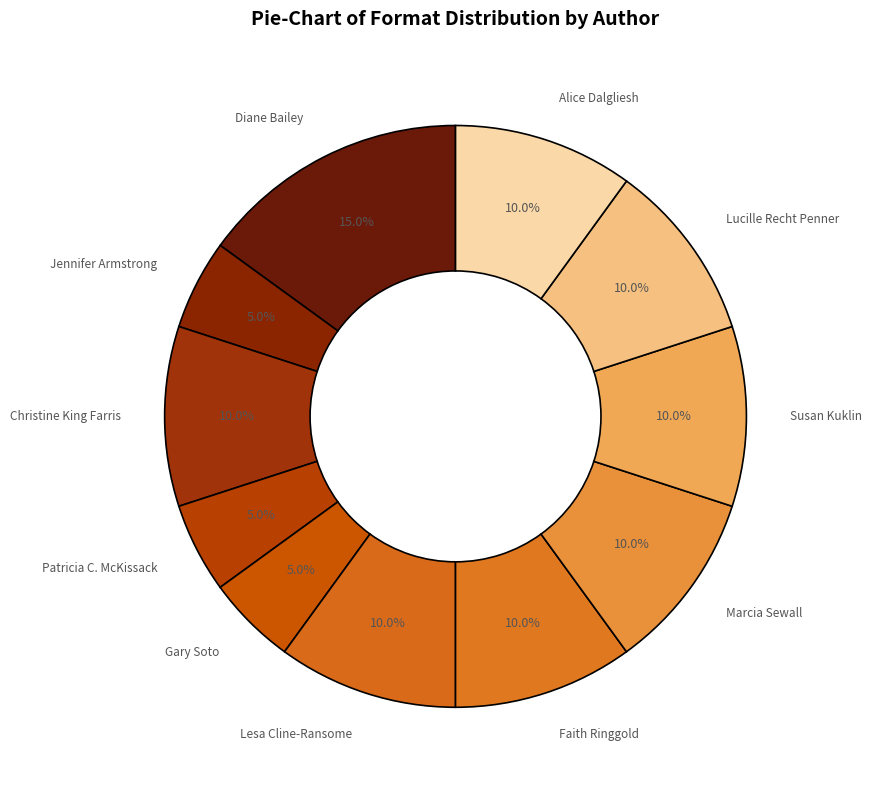

Is there any slice that represents more than half of the pie?

No